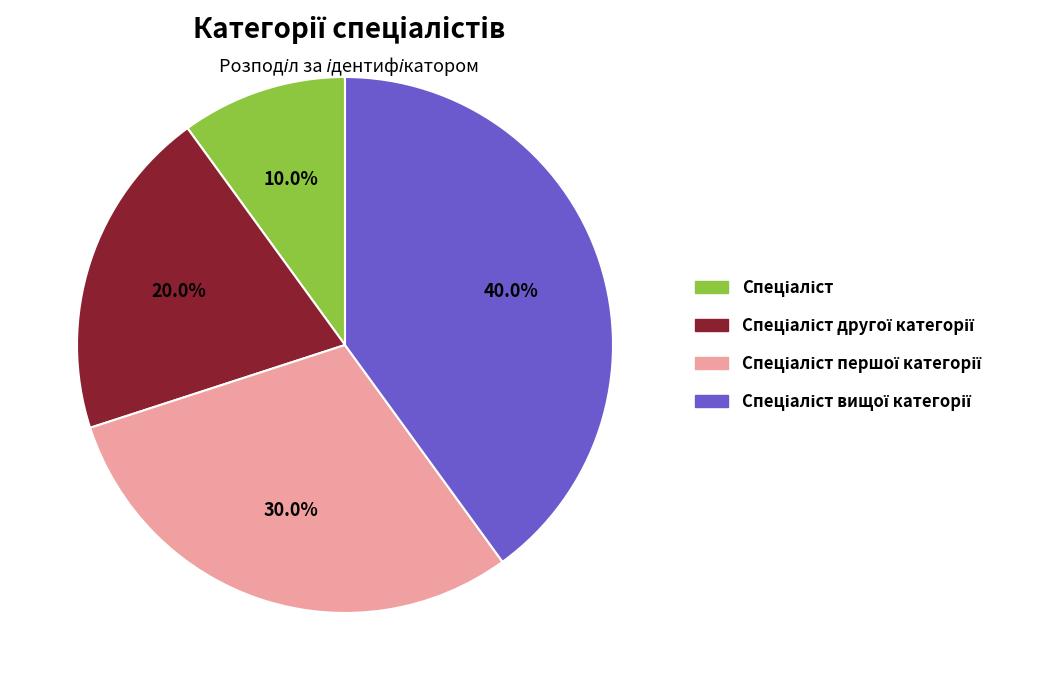

Is there any slice that represents more than half of the pie?

No